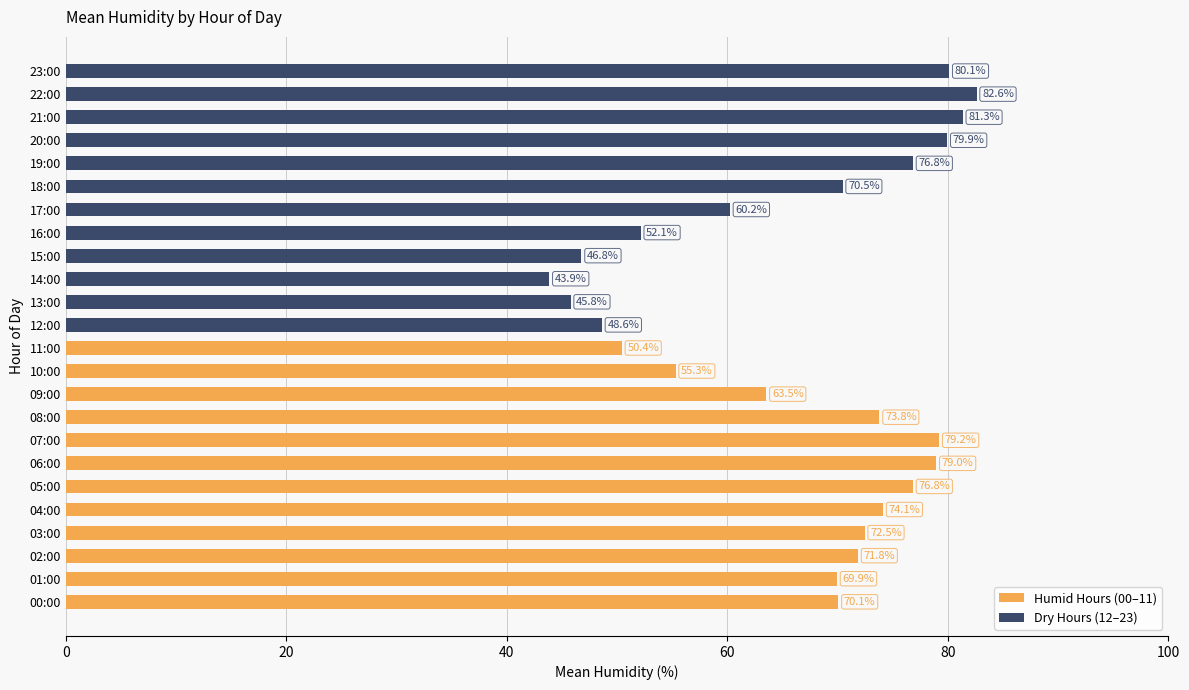

What is the greatest value displayed?

82.6